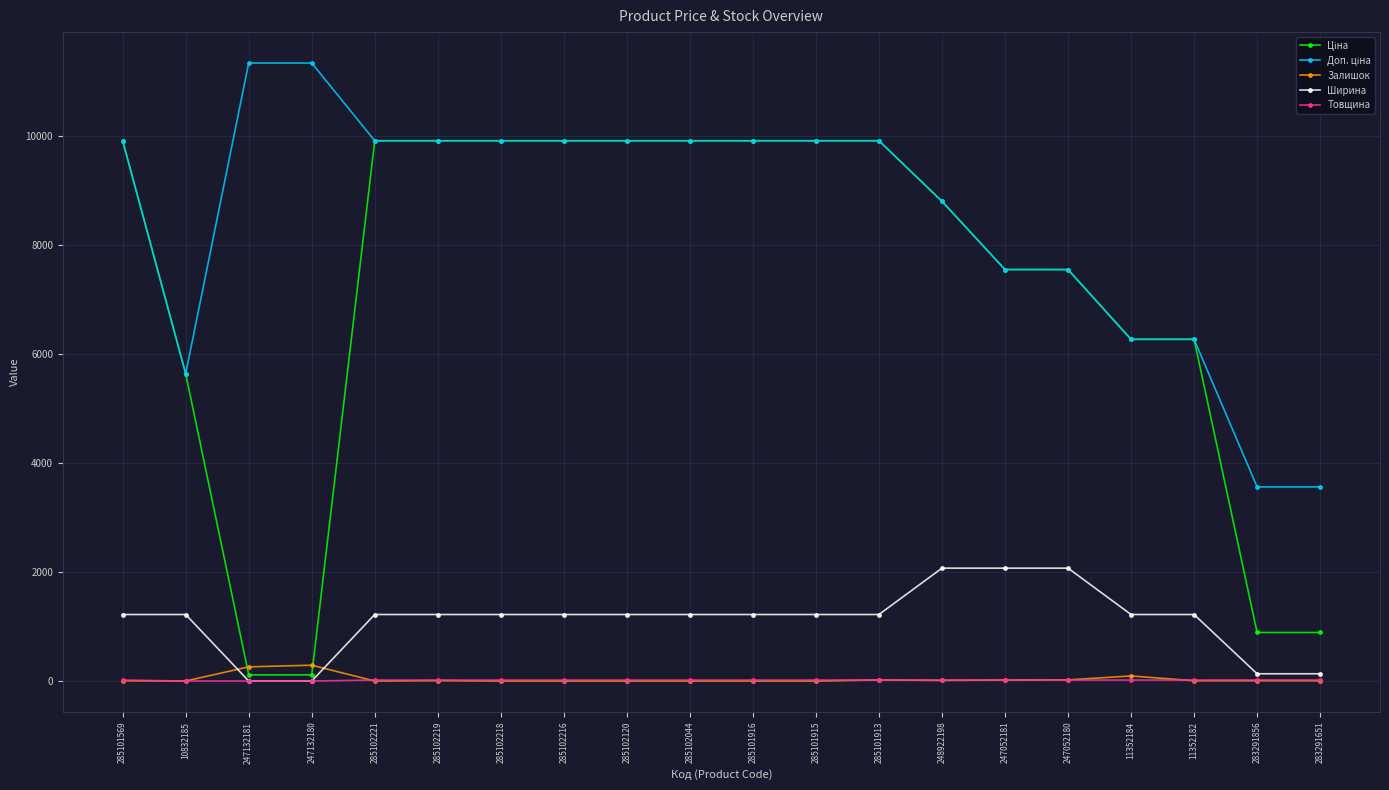

Is it true that Ширина equals 491.6 at 285102218?

False